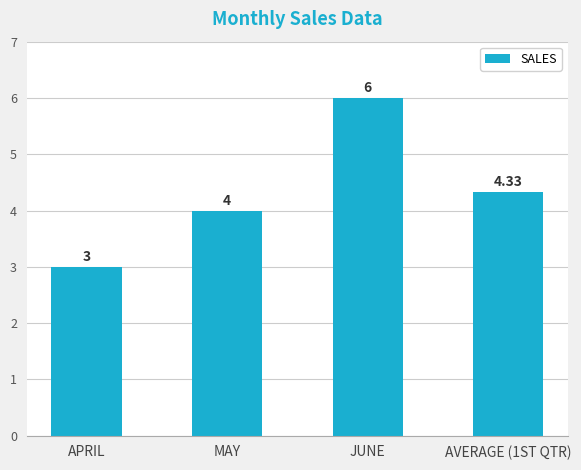

List the labels in order of value, smallest first.

APRIL, MAY, AVERAGE (1ST QTR), JUNE